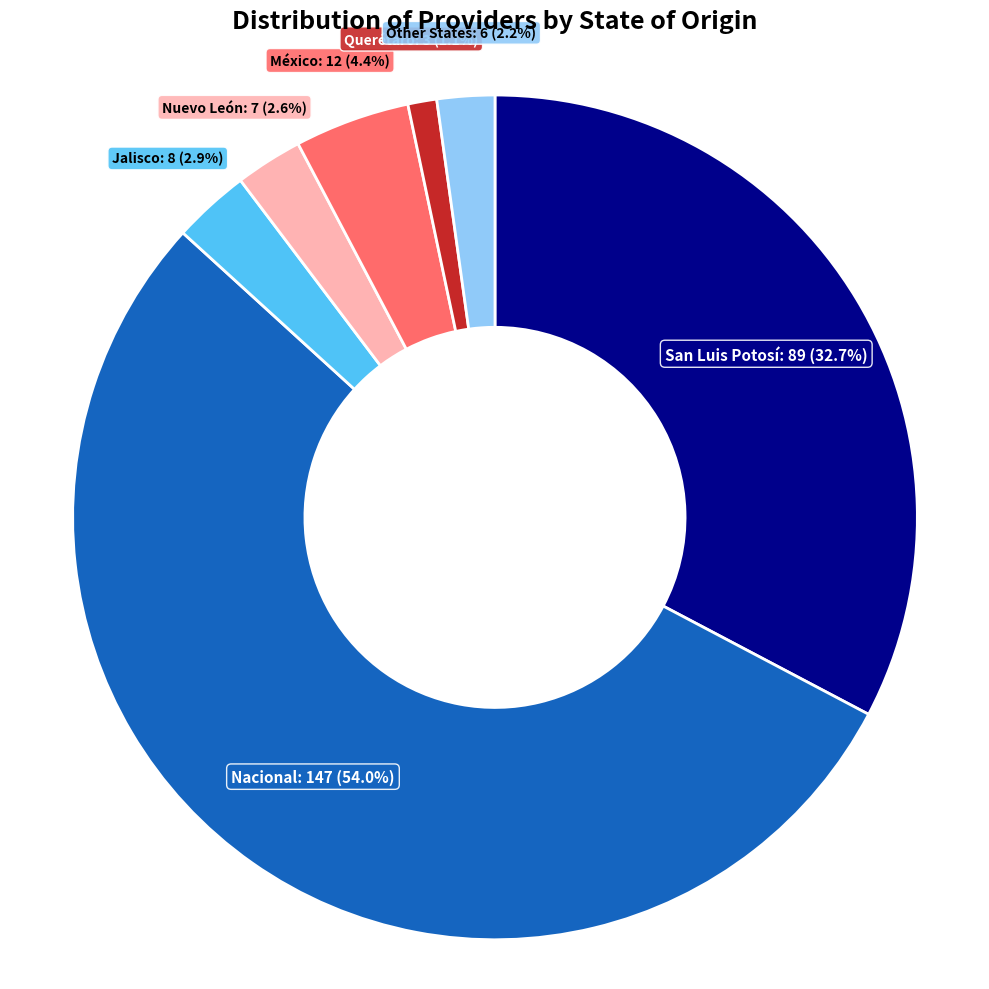

To the nearest percent, what percentage of the pie is Querétaro?

1%